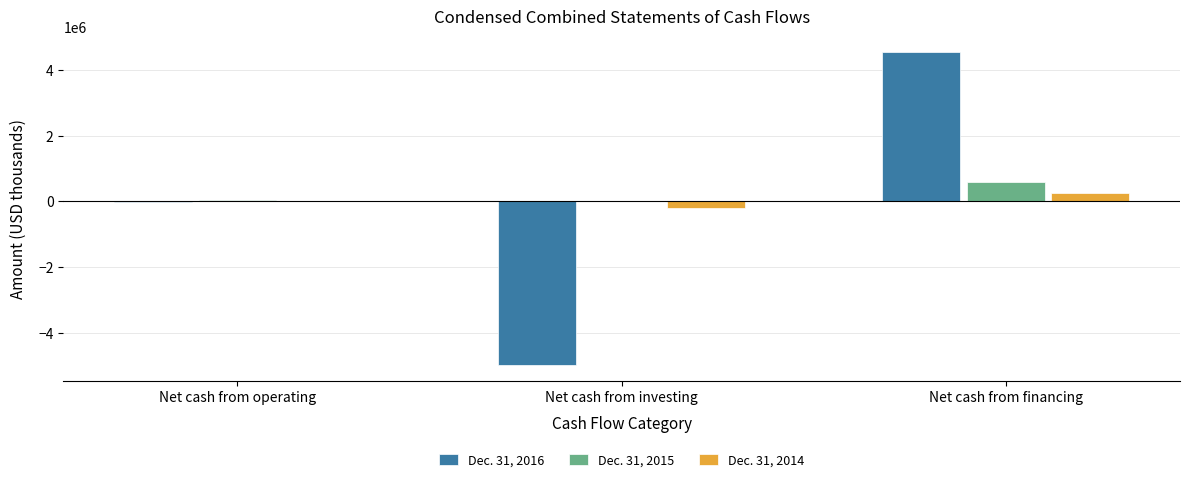

How many categories are shown in the chart?

3